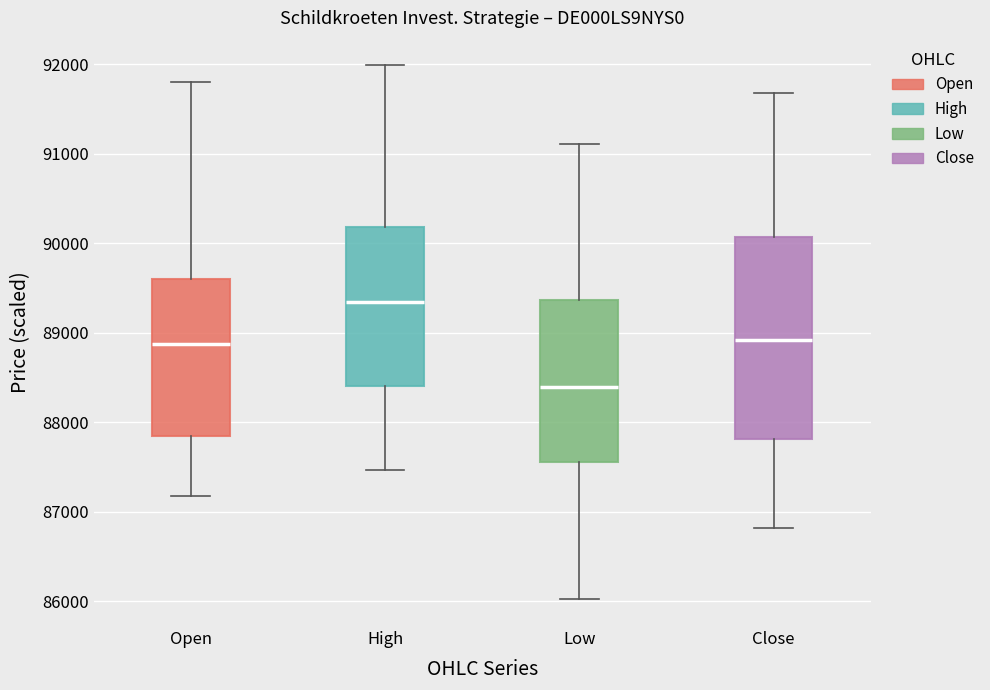

Which box is the tallest, from its lower edge to its upper edge?

Close